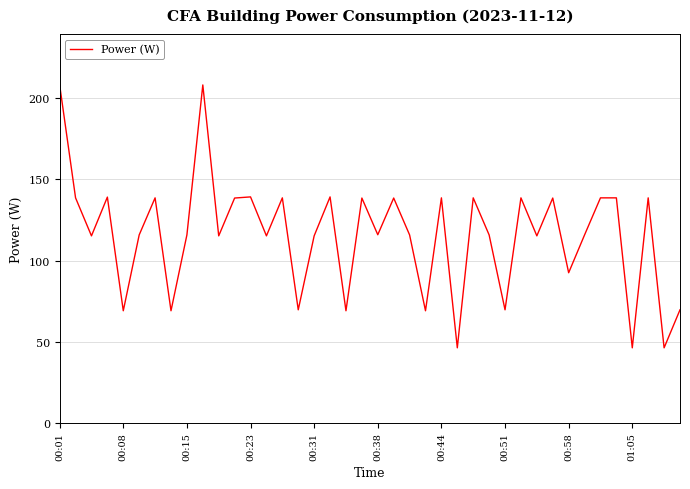

What is the minimum value shown in the chart?

46.2